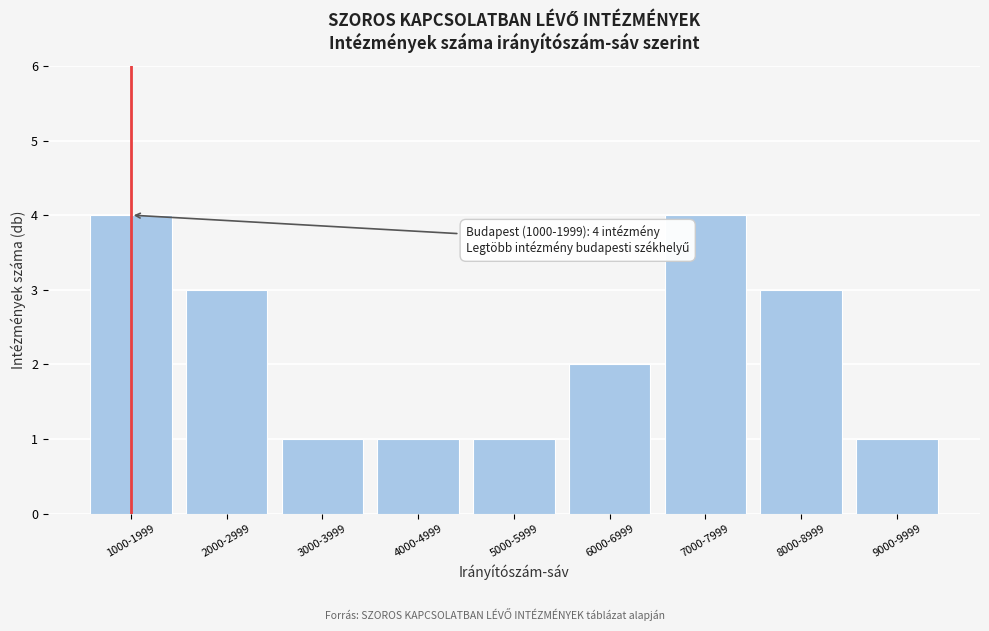

Reading left to right, list all the values displayed in this chart.

4	3	1	1	1	2	4	3	1